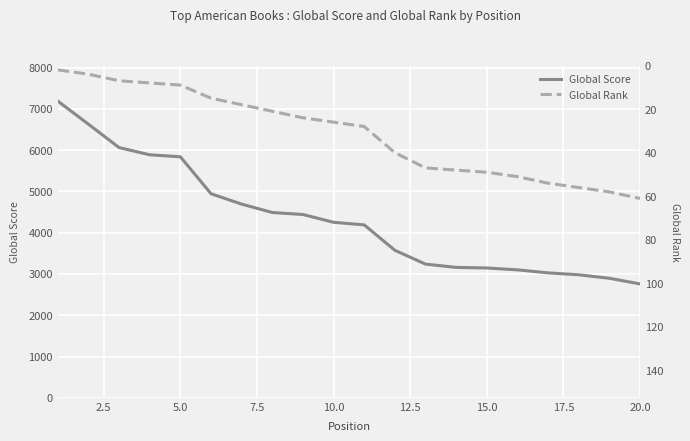

Which series has the largest range (max minus min)?

Global Score